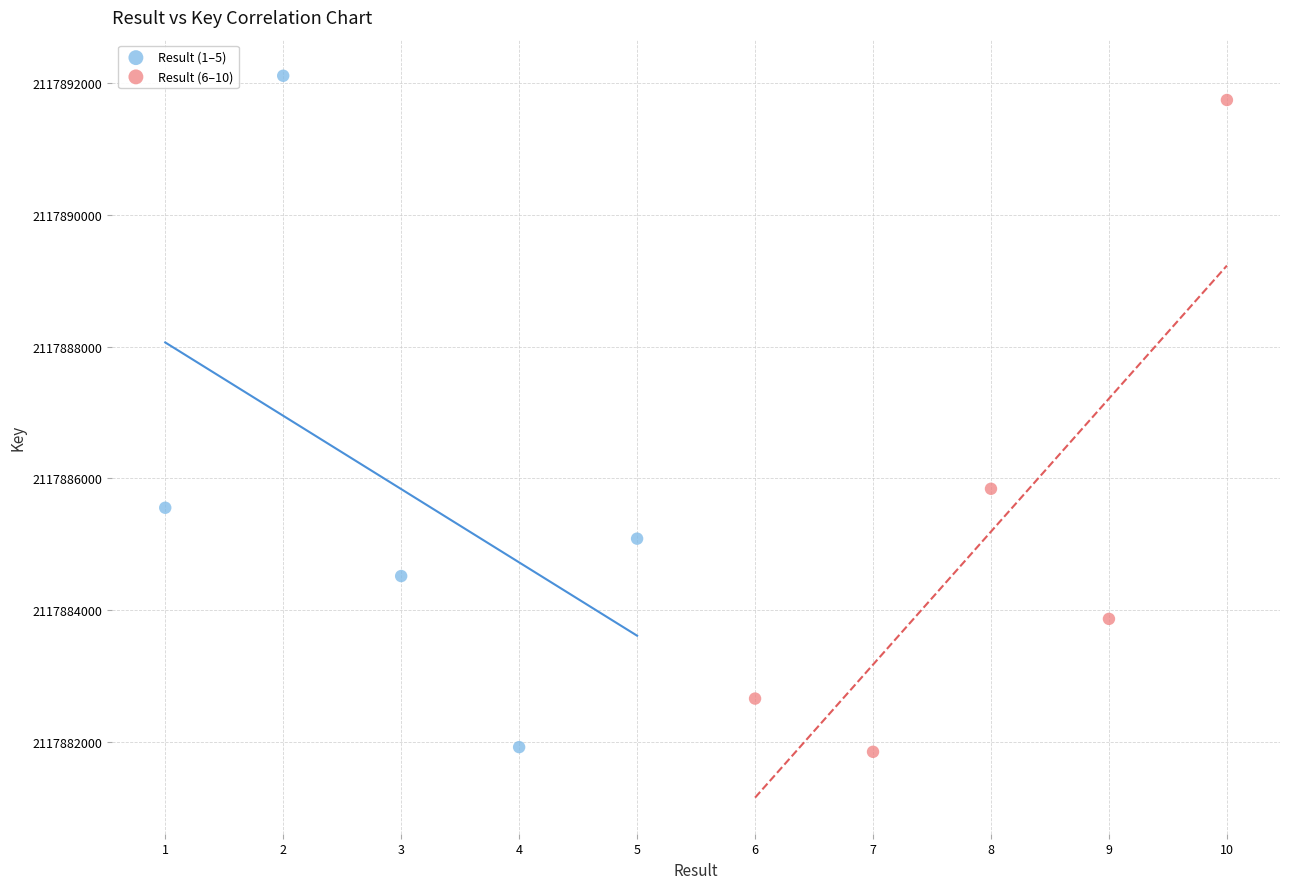

What are all the series names shown in the legend?

Result (1–5), Result (6–10)